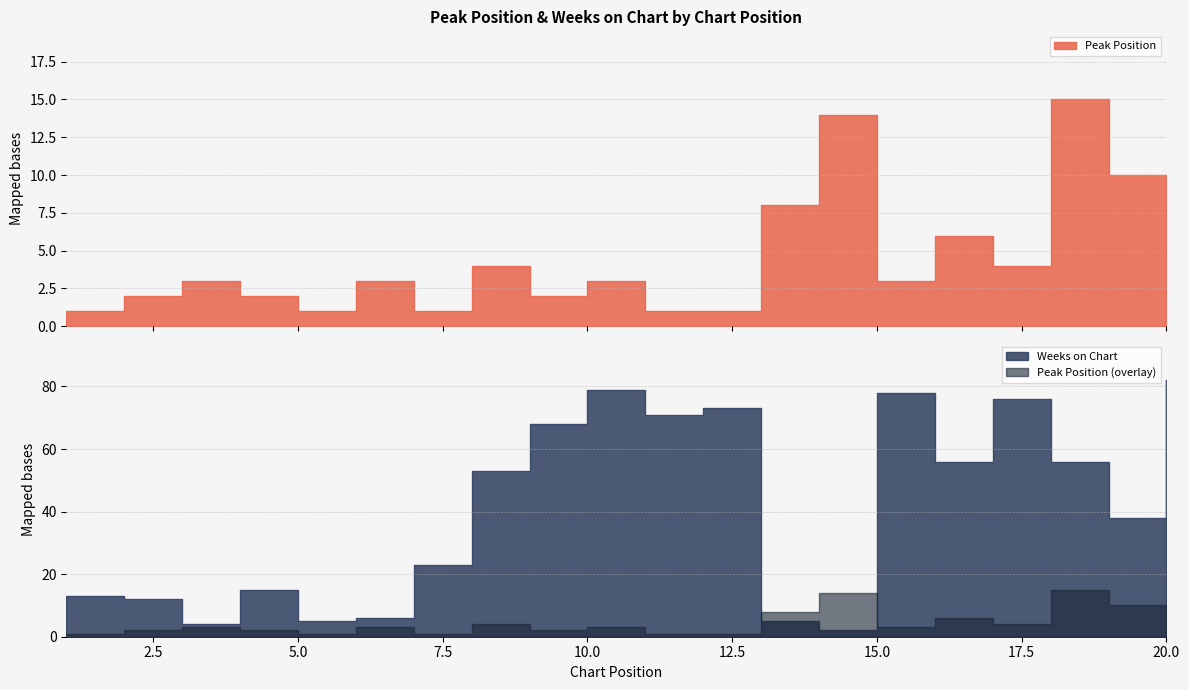

Count the number of data series in this chart.

2